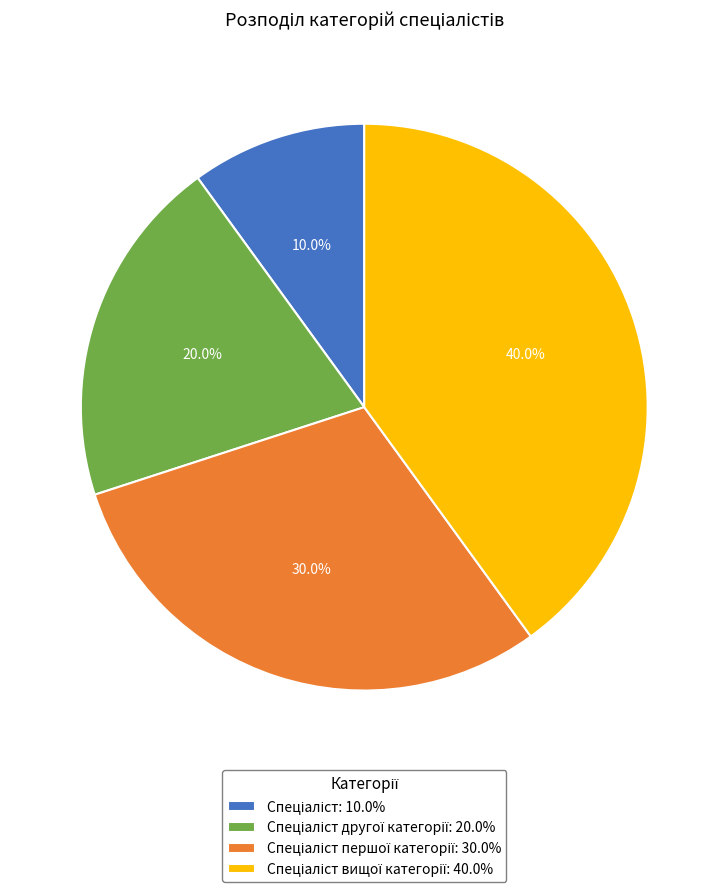

To the nearest percent, what is the difference between the largest and smallest slice percentages?

30%